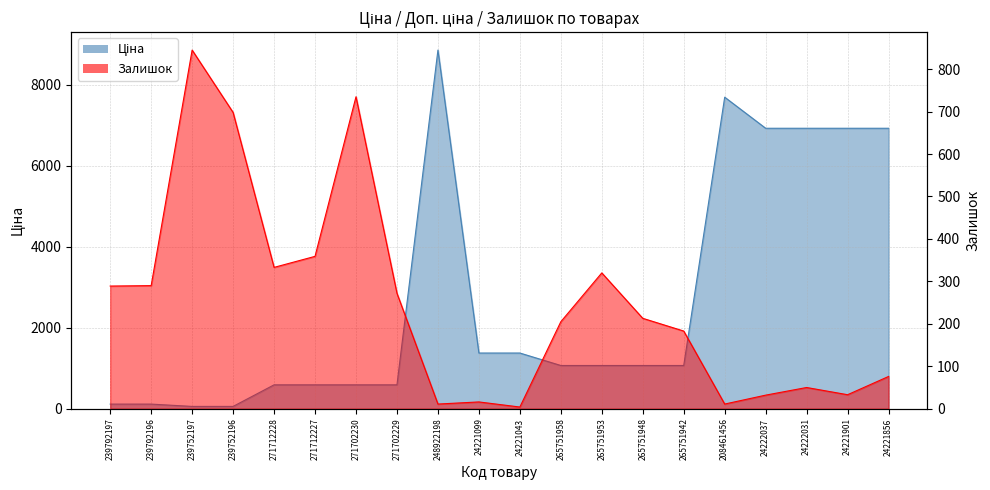

Which series ends up on top after the final intersection of Залишок and Ціна?

Ціна